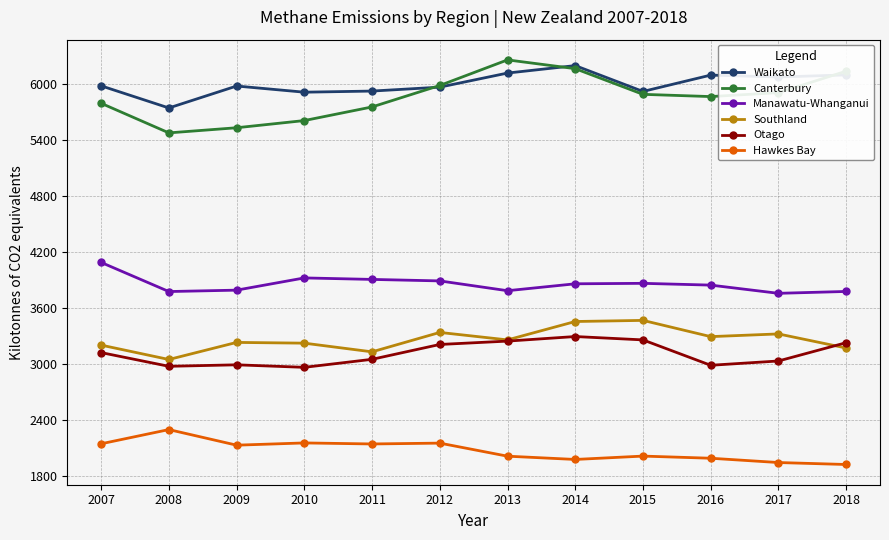

What is the maximum value shown in the chart?

6254